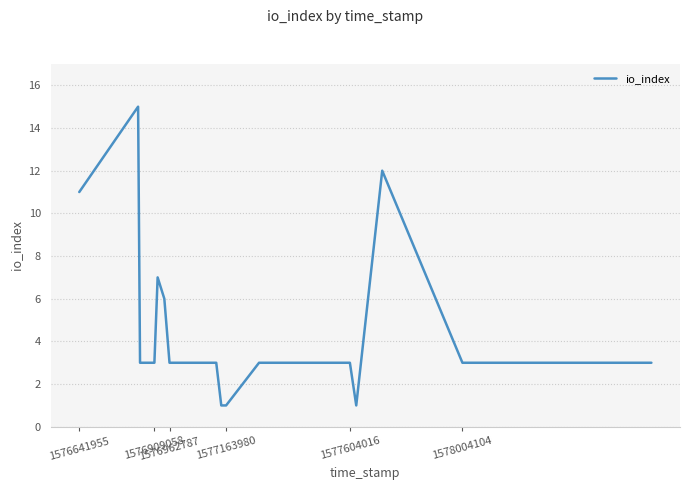

Count the number of data series in this chart.

1